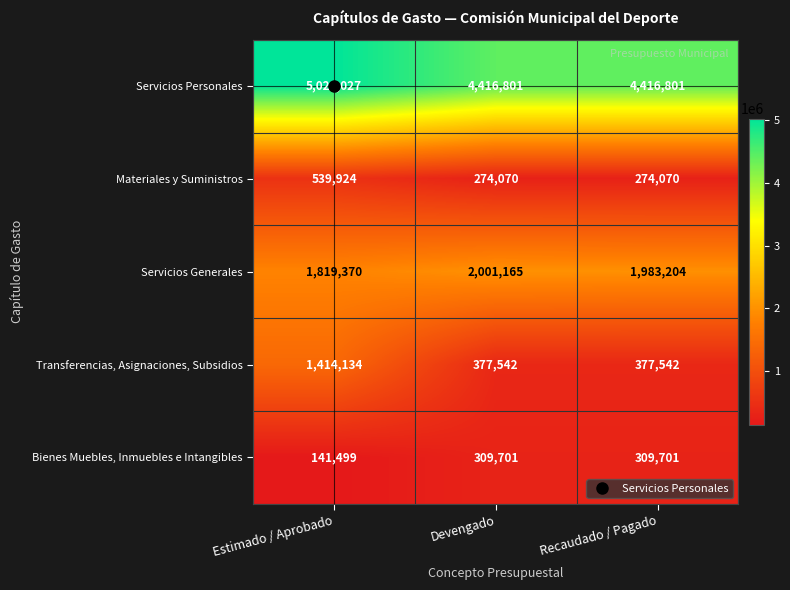

What is the sum of all Bienes Muebles, Inmuebles e Intangibles values?

760901